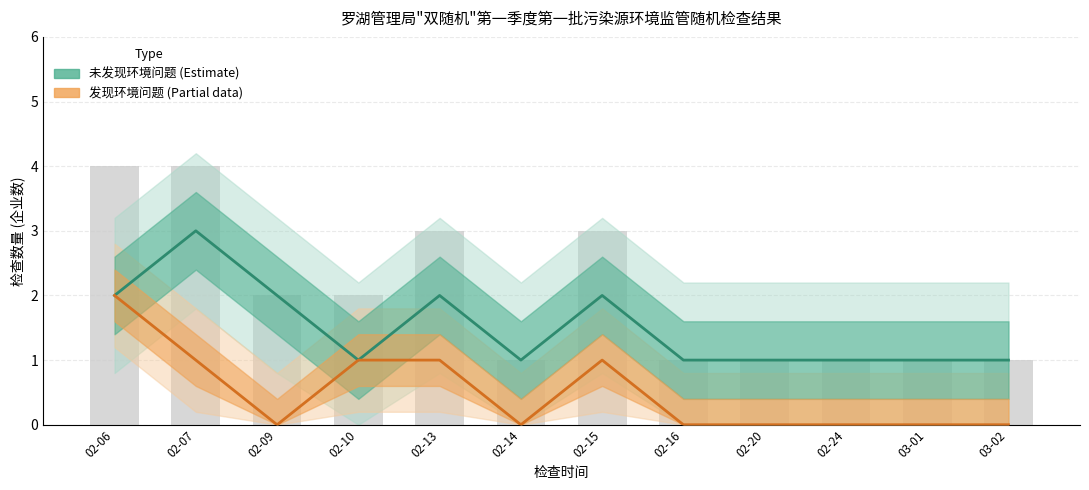

What is the sum of all 发现环境问题 (Estimate based on partial data) values?

6